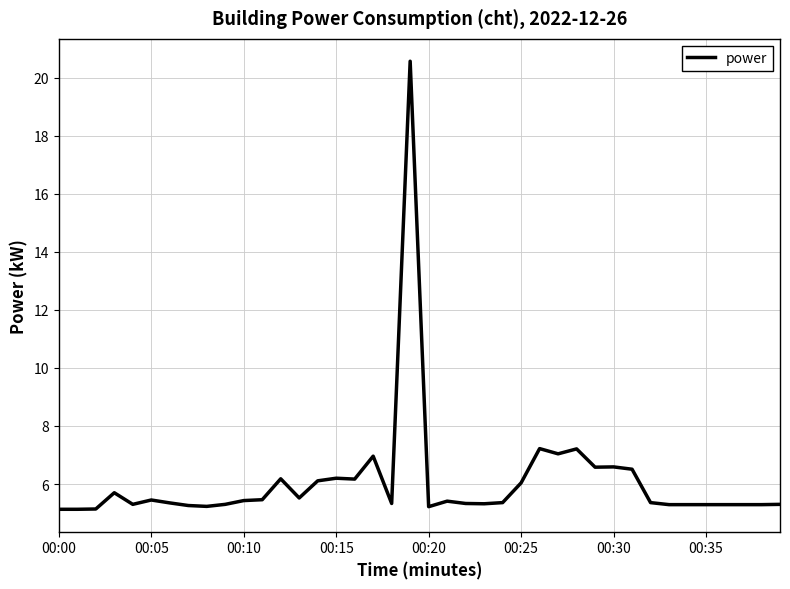

How many lines are shown in the chart?

1